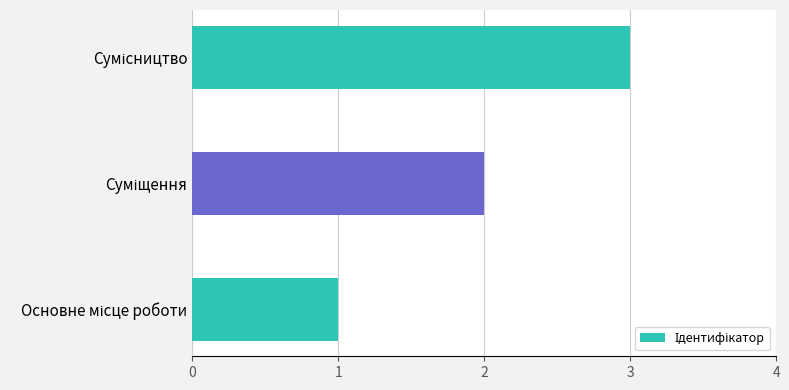

What is the greatest value displayed?

3